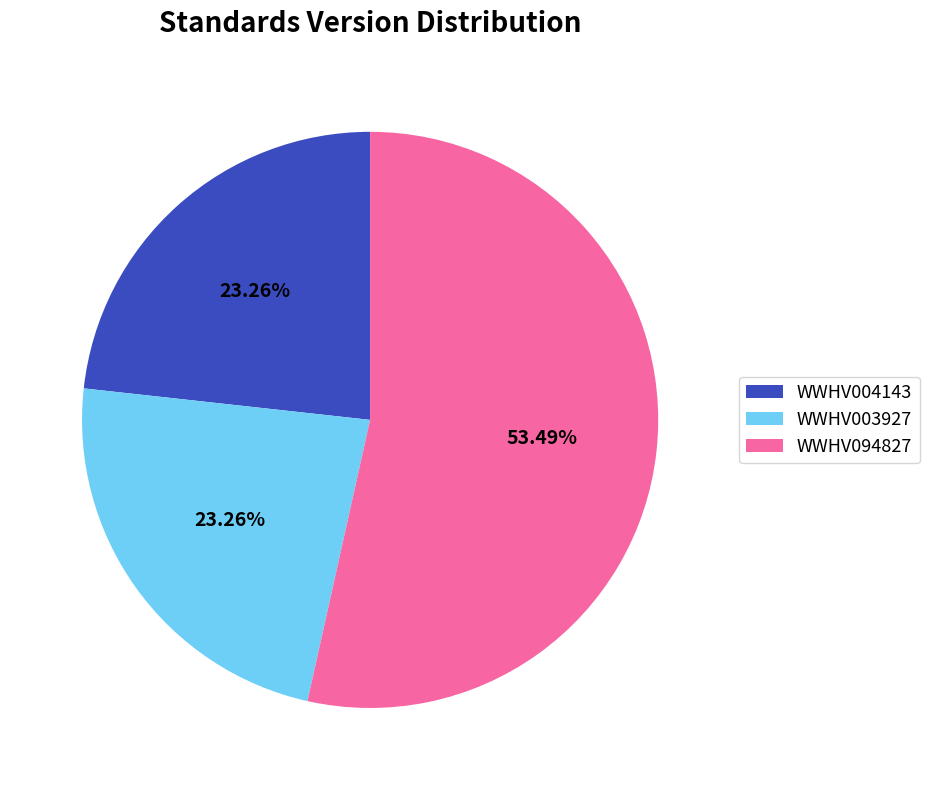

Which category accounts for the majority?

WWHV094827